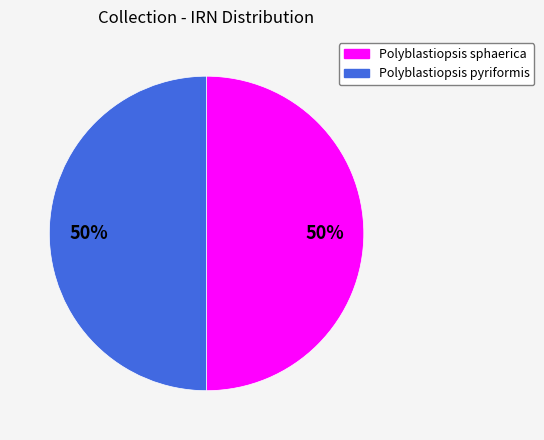

To the nearest percent, what is the average slice percentage?

50%